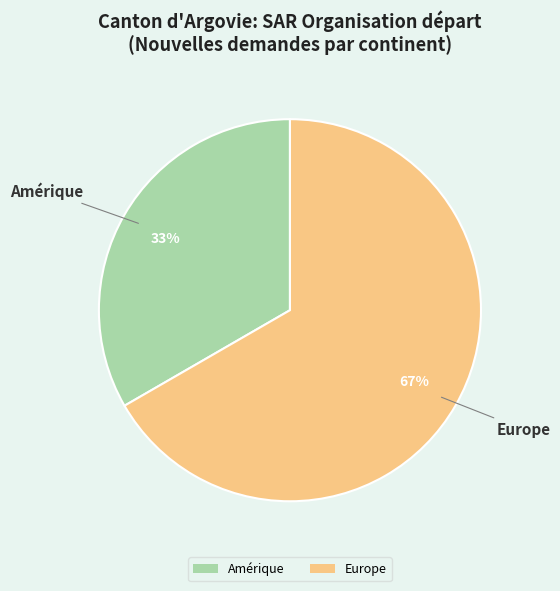

To the nearest percent, what is the average slice percentage?

50%